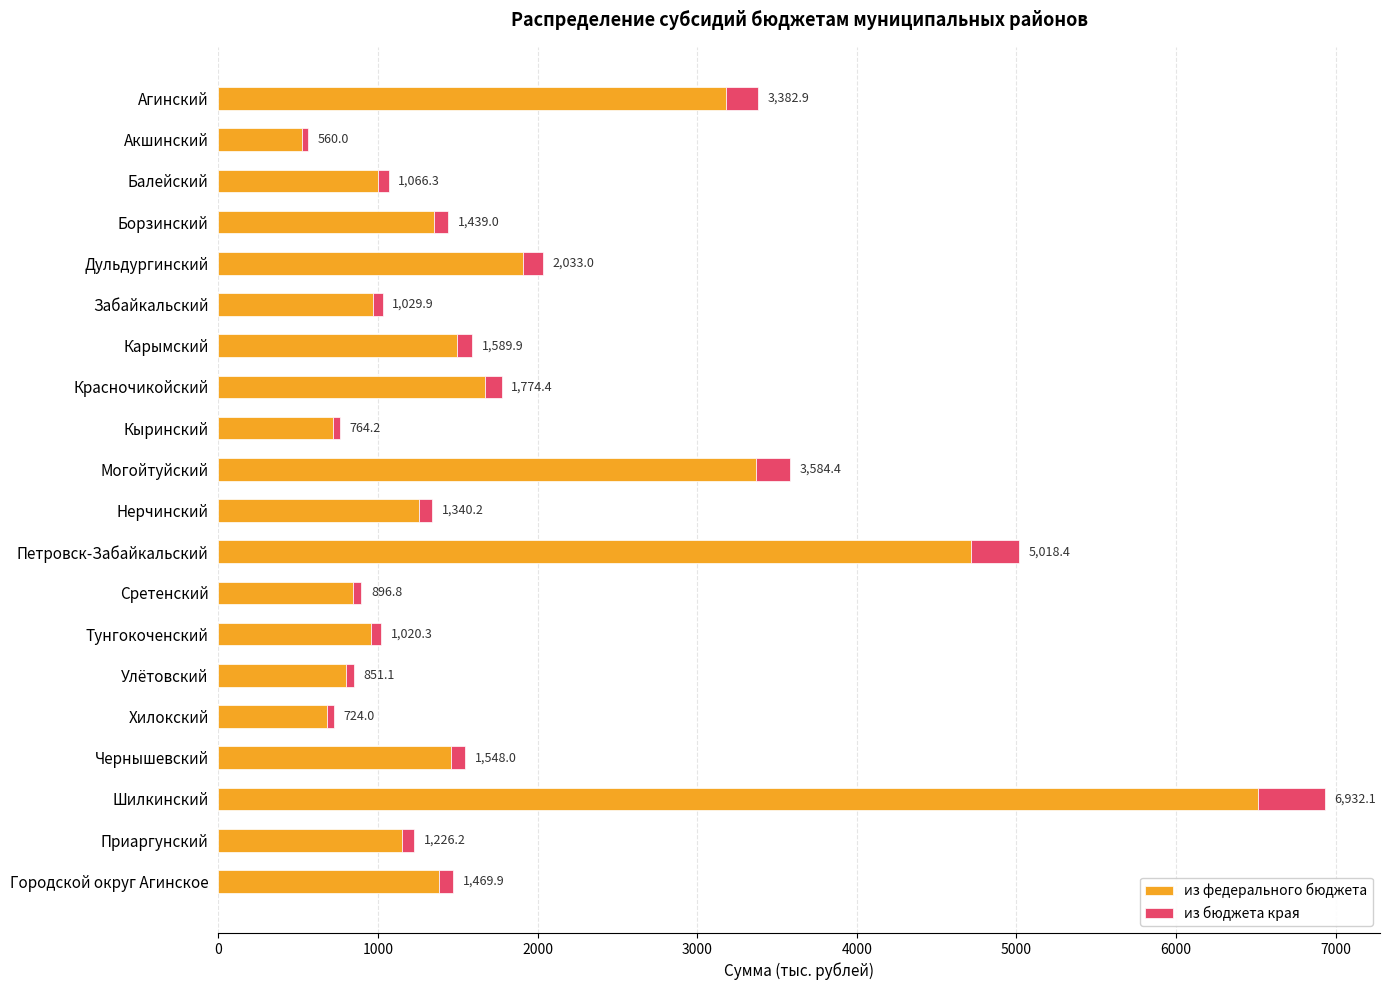

Where is из федерального бюджета nearest to the value 3521?

Могойтуйский